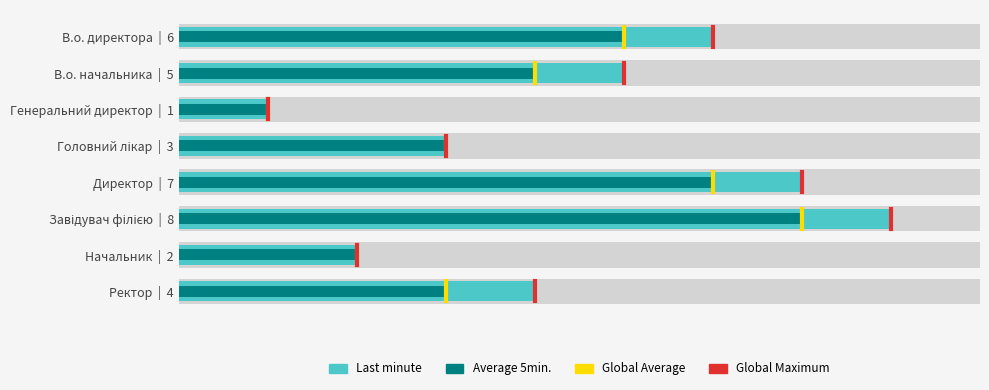

The value of Last minute at Директор | 7 is 7. True or false?

True